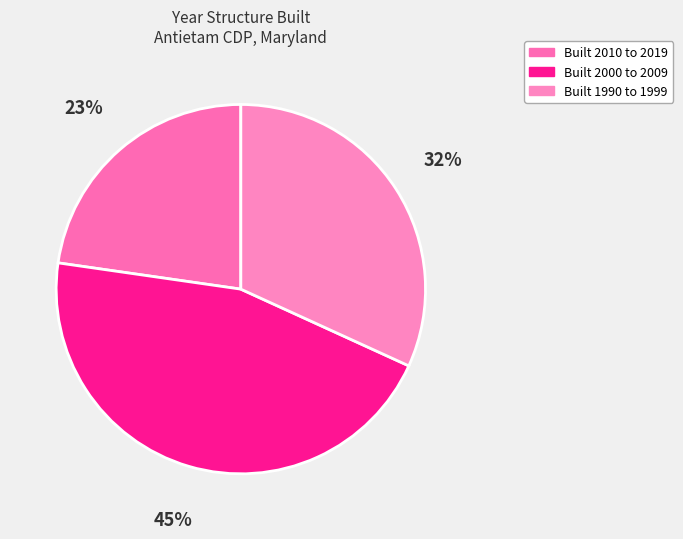

How many segments does this pie chart have?

3